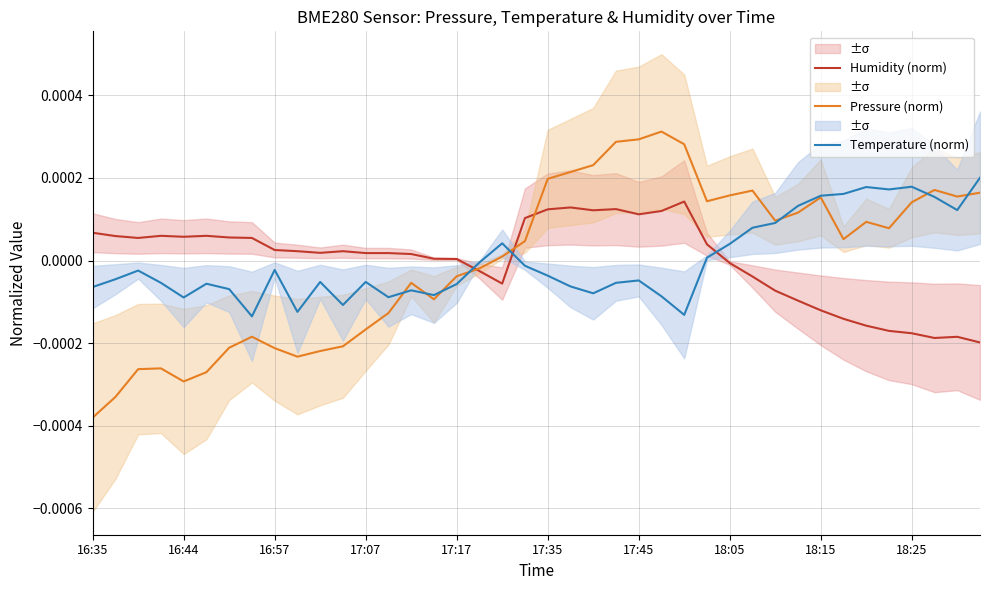

Rank the series at 39 from highest to lowest value.

Temperature (norm), Pressure (norm), Humidity (norm)